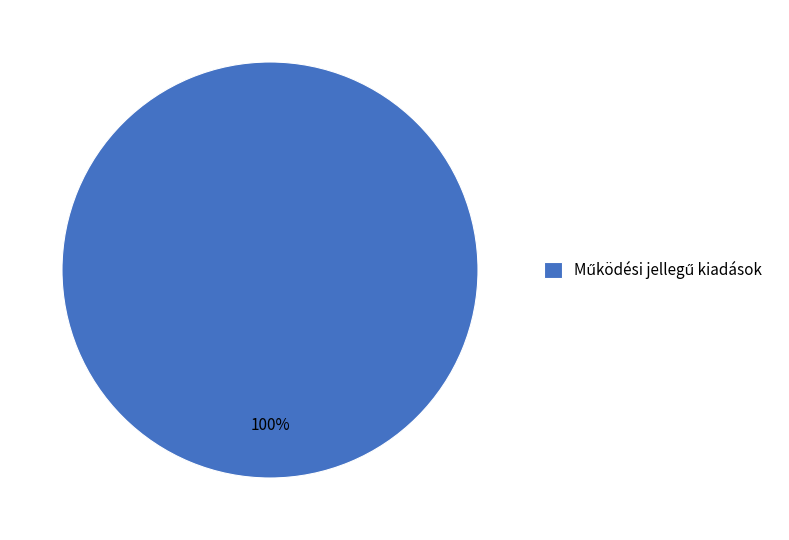

Is there a majority slice in this chart?

Yes